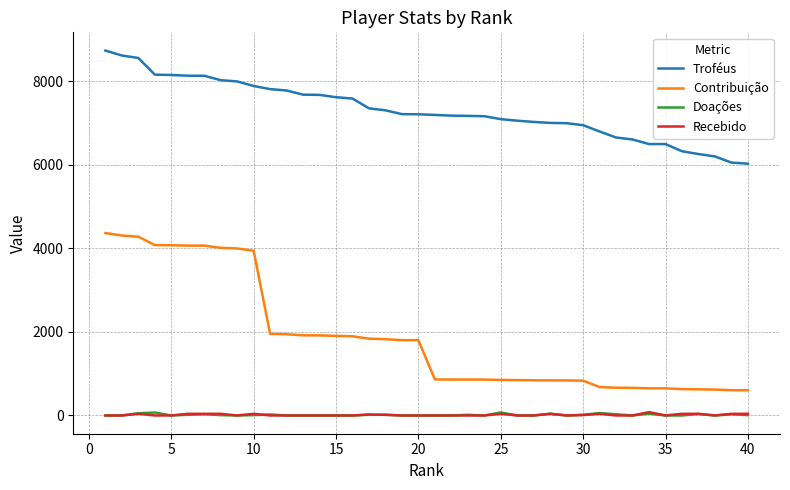

At how many categories does at least one series exceed 6863?

30